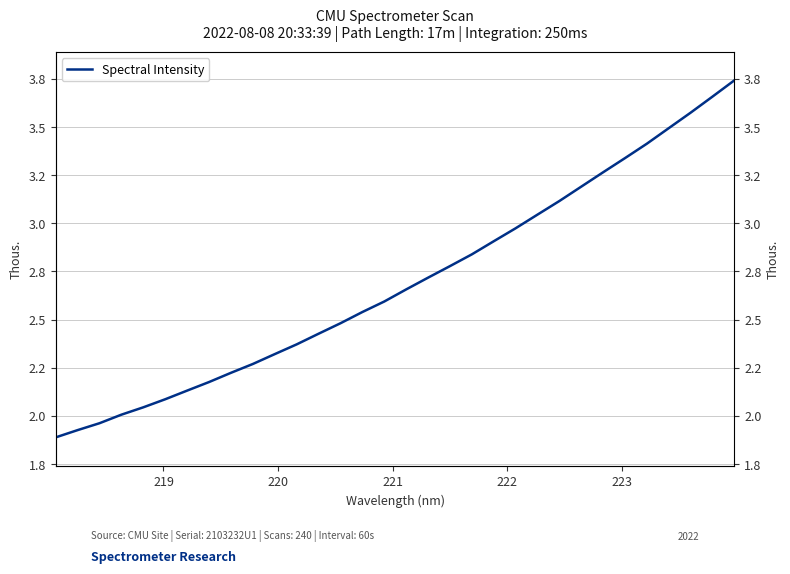

What is the sum of all values?

86.2